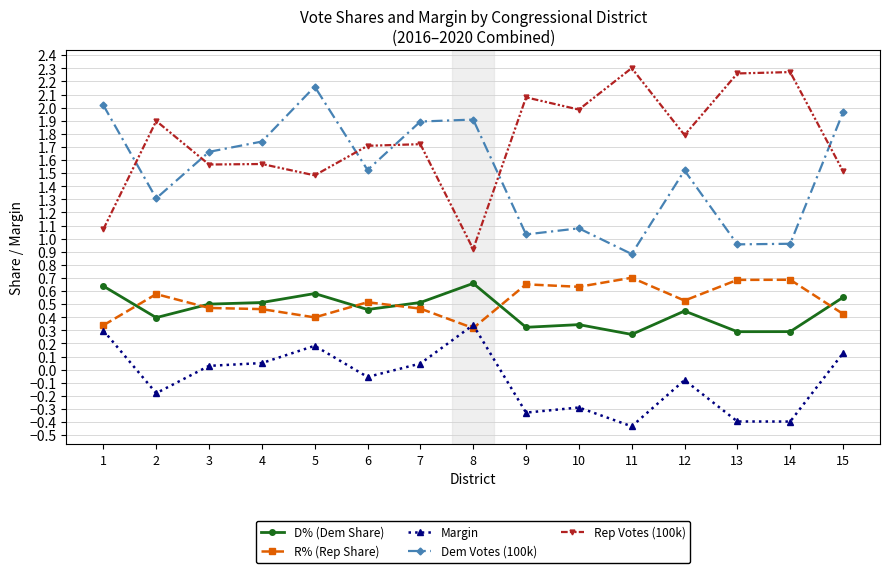

True or false: R% (Rep Share) has more than 2 interior local peaks.

True